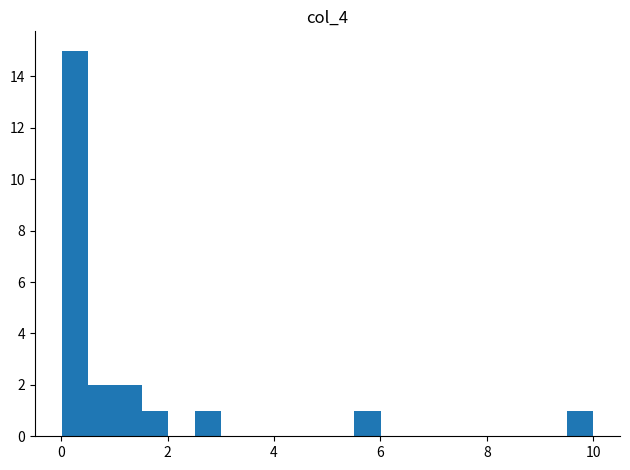

Read against the x-axis, roughly where is the centre of the tallest bar?

0.2